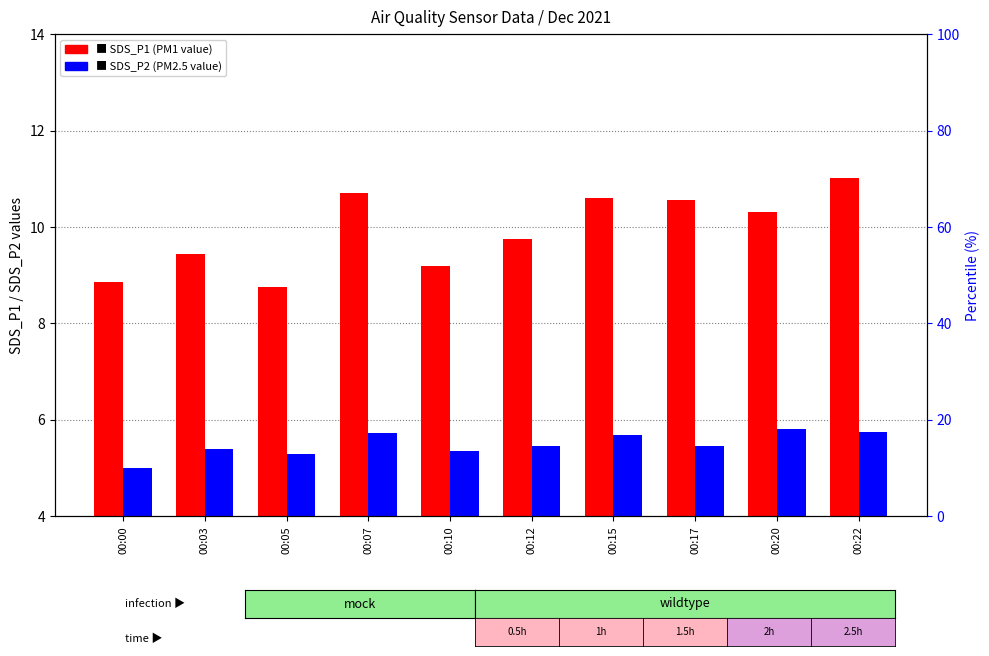

How many bars are there in total?

20